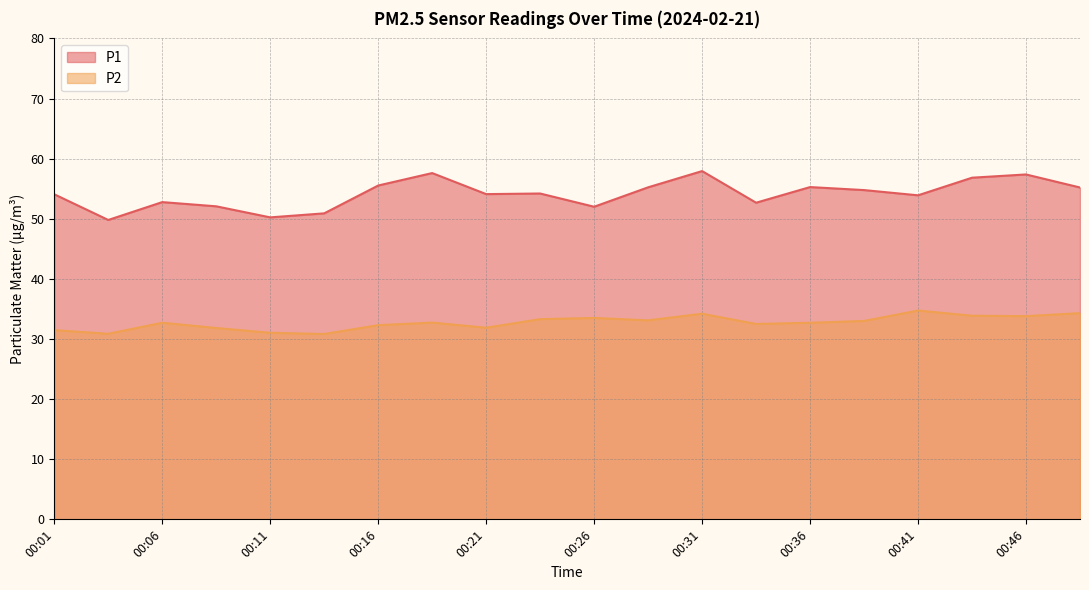

The P1 series shows 23.7 at 00:21. True or false?

False